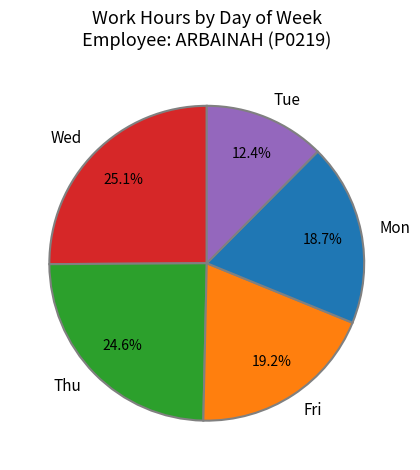

Which category has the smallest portion of the pie?

Tue